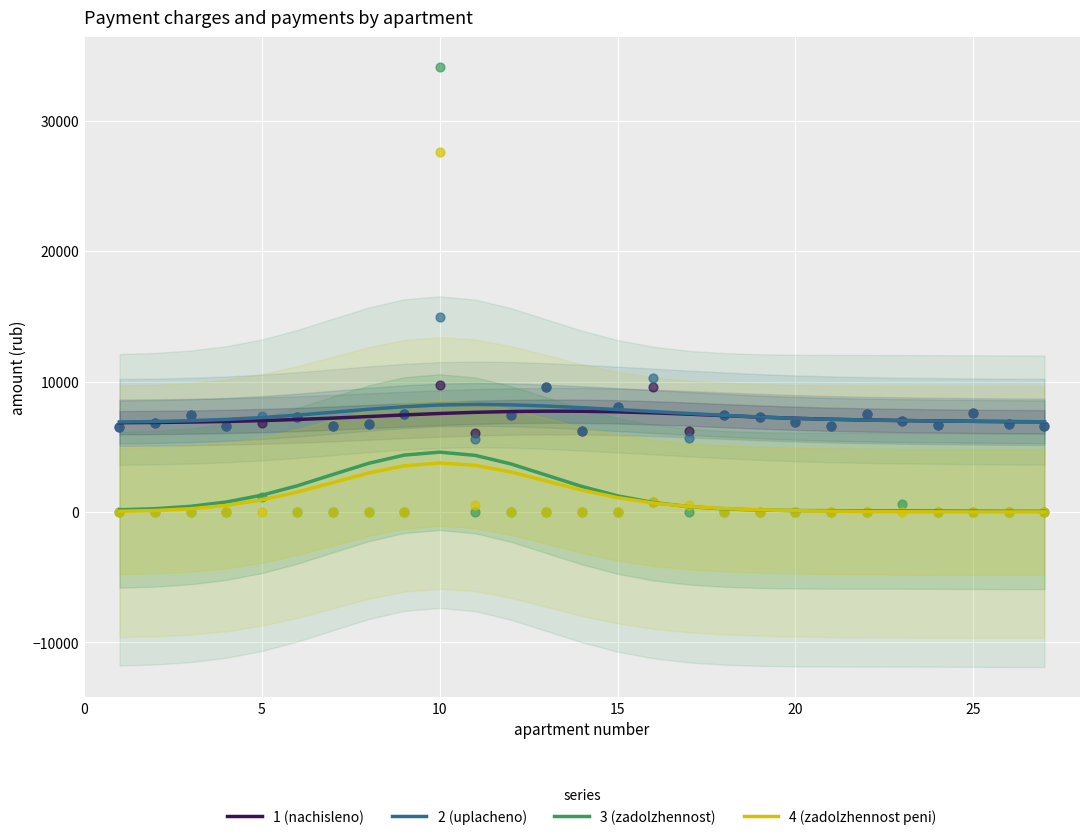

What are all the series names shown in the legend?

1 (nachisleno), 2 (uplacheno), 3 (zadolzhennost), 4 (zadolzhennost peni)